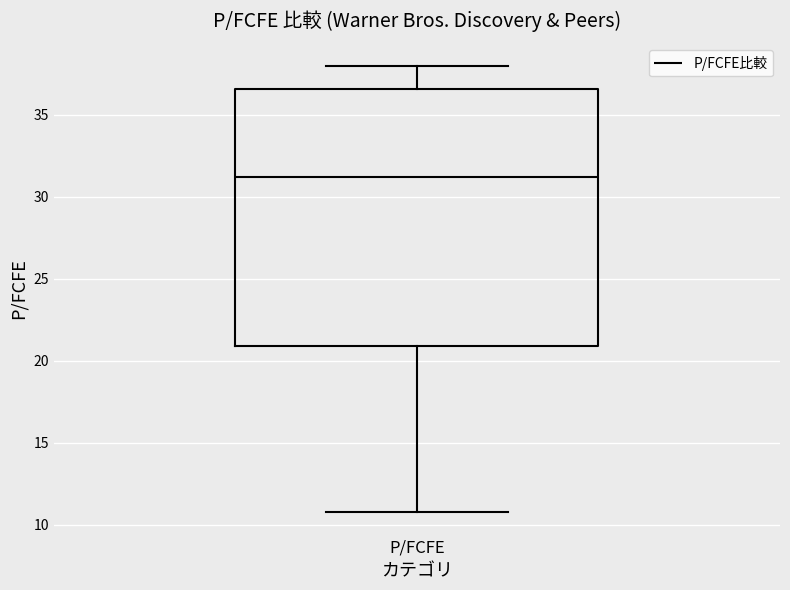

Where does the lower whisker of the box for P/FCFE end on the y-axis? The values are not printed on the chart, so give them approximately, as read against the axis.

11.0